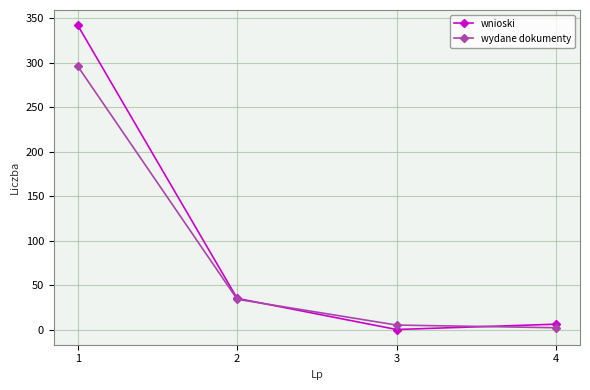

Where is the first local minimum for wnioski?

3